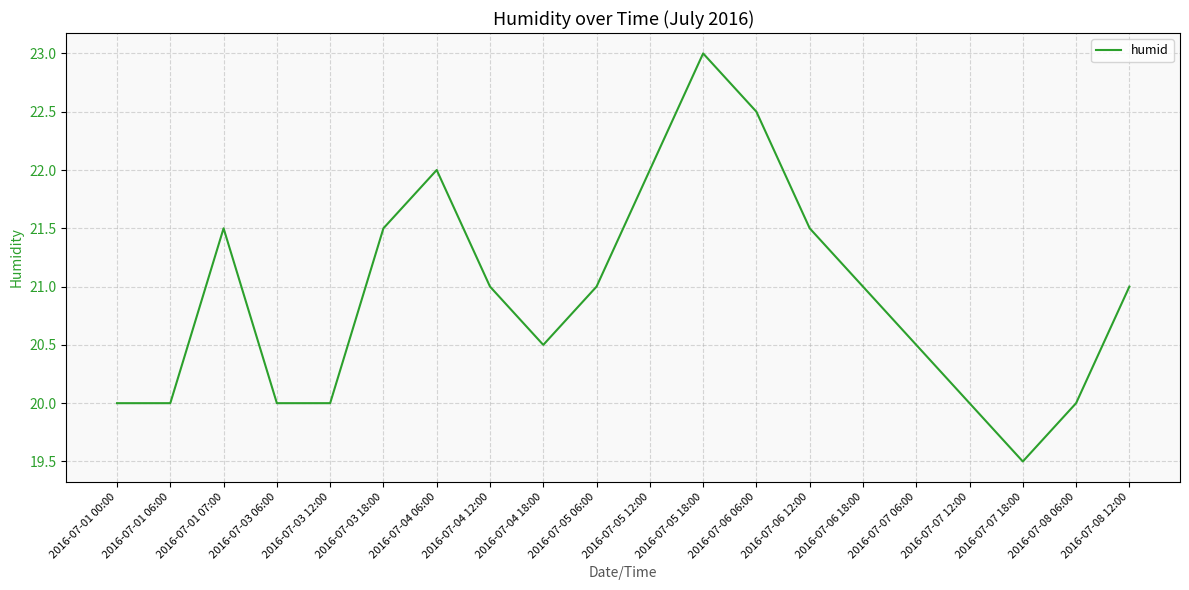

What is the difference between the maximum and minimum values?

3.5